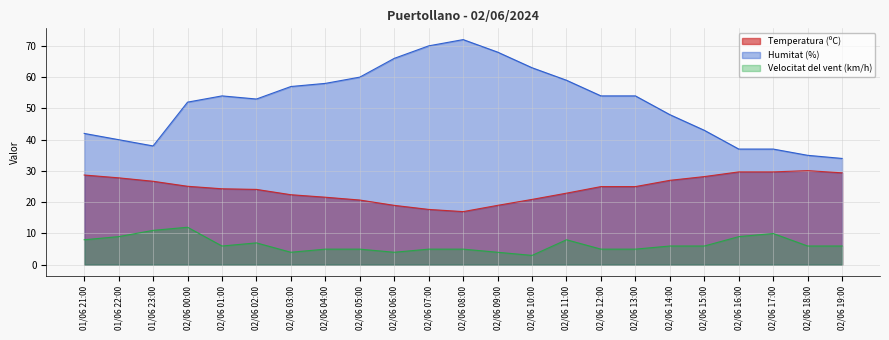

Is the value of Temperatura (ºC) at 02/06 05:00 greater than the value of Humitat (%) at 02/06 03:00?

No